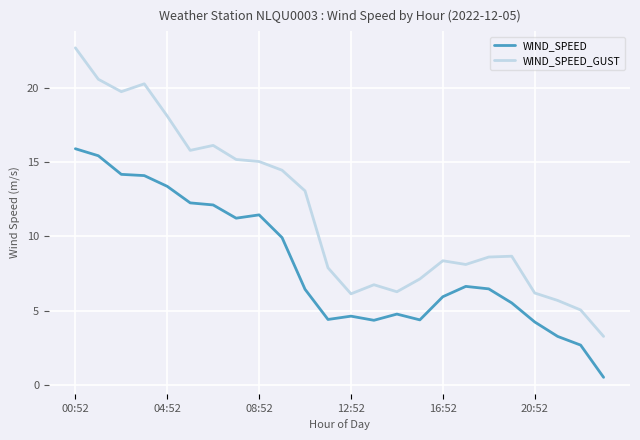

What is the maximum value for WIND_SPEED_GUST?

22.7